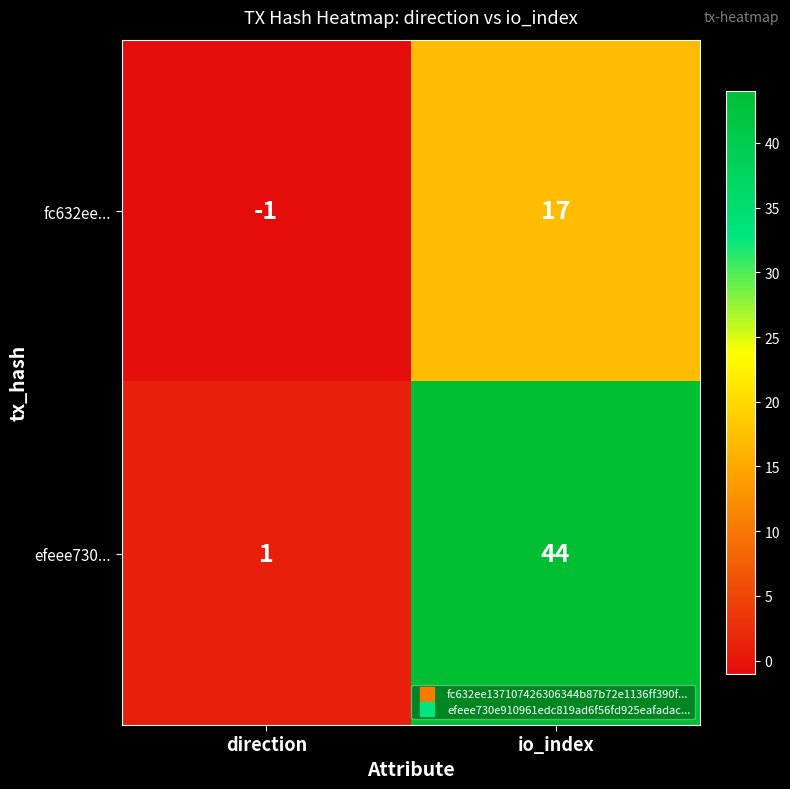

At which category is the sum across all series the highest?

io_index